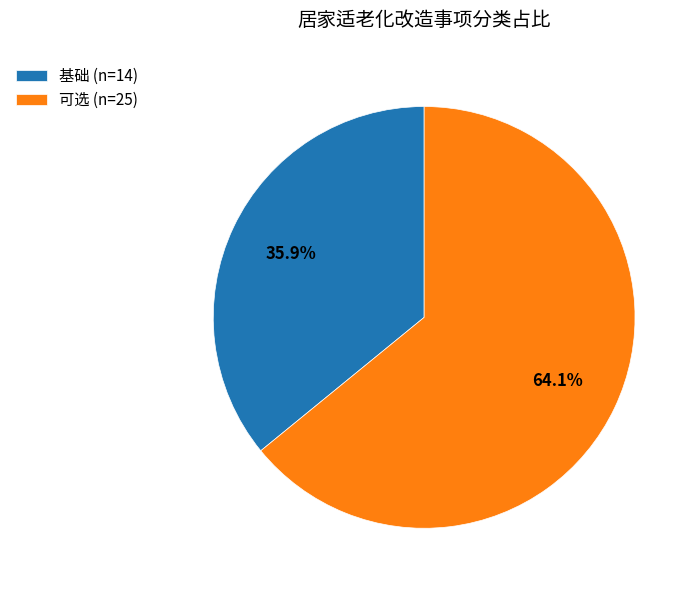

How many slices are in this pie chart?

2